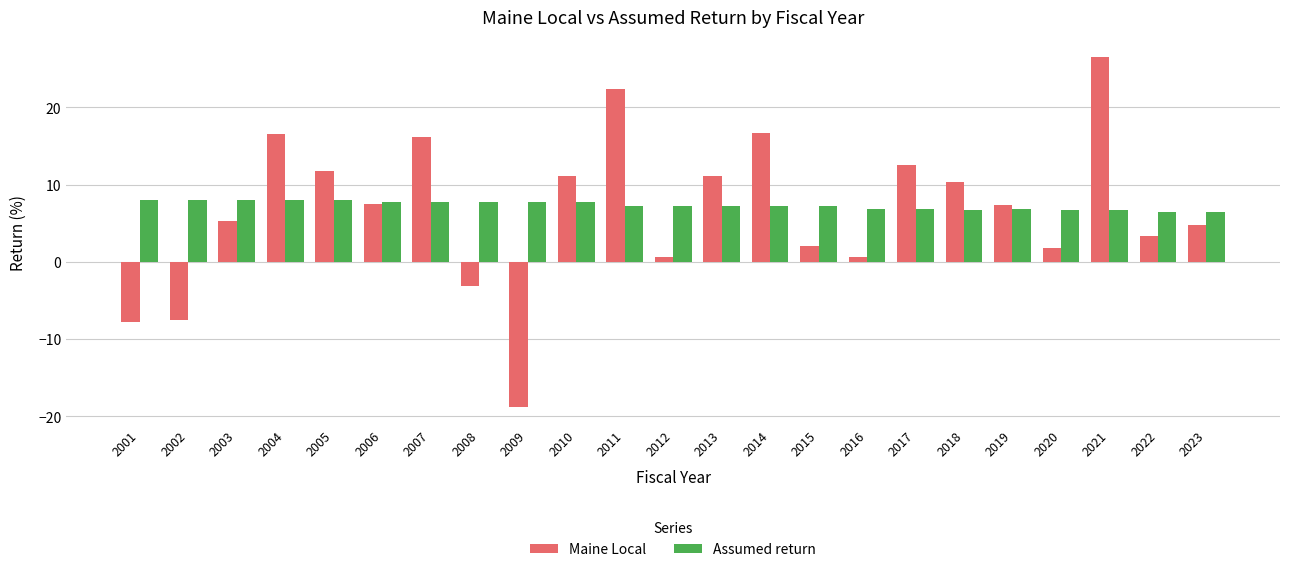

At which label does Assumed return first exceed 7?

2001